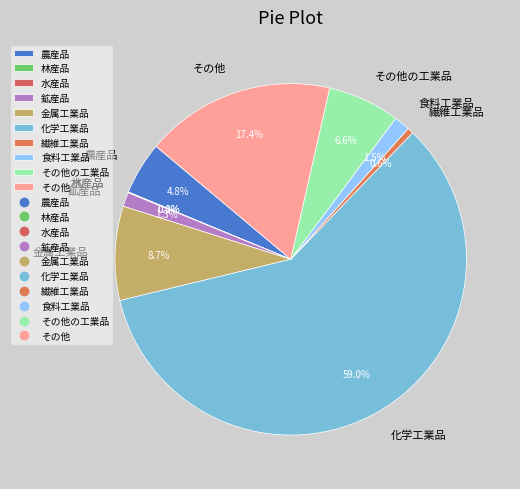

True or false: 繊維工業品 accounts for 1% of the total.

True